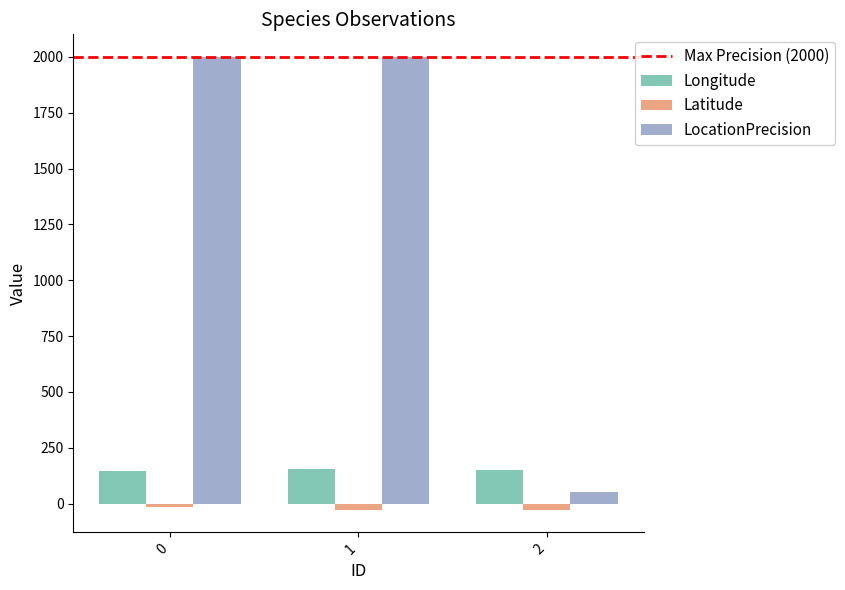

How many categories are shown in the chart?

3